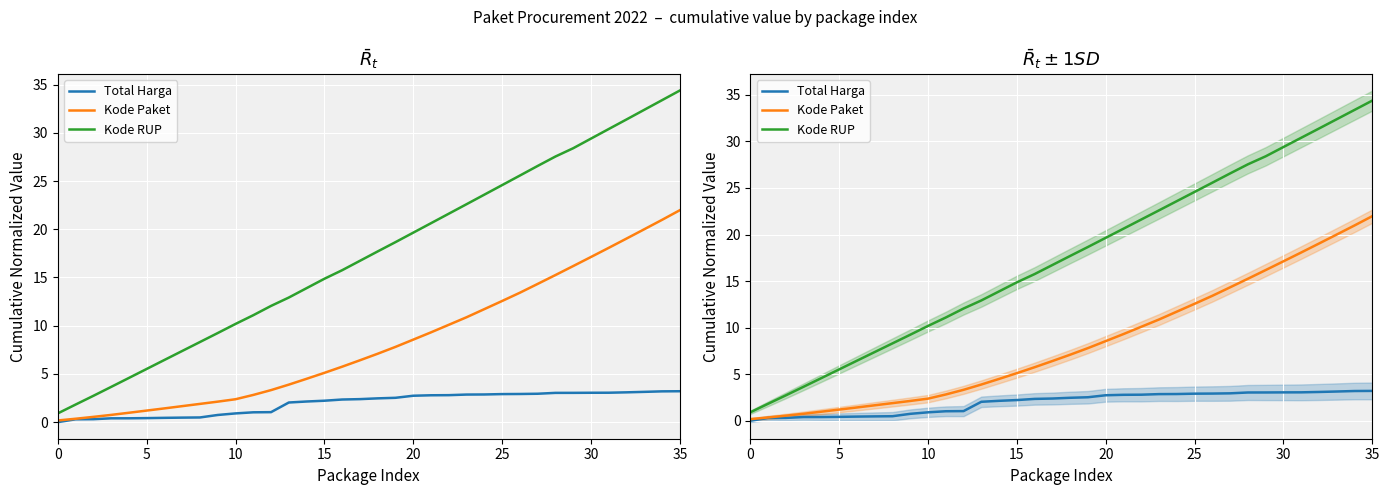

Which series changed the most between 20 and 22?

Kode RUP